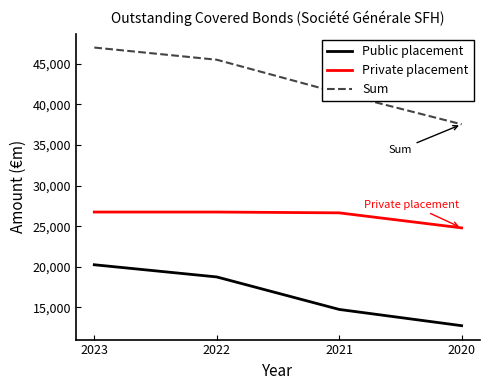

Is the value of Private placement at 2022 greater than the value of Sum at 2021?

No